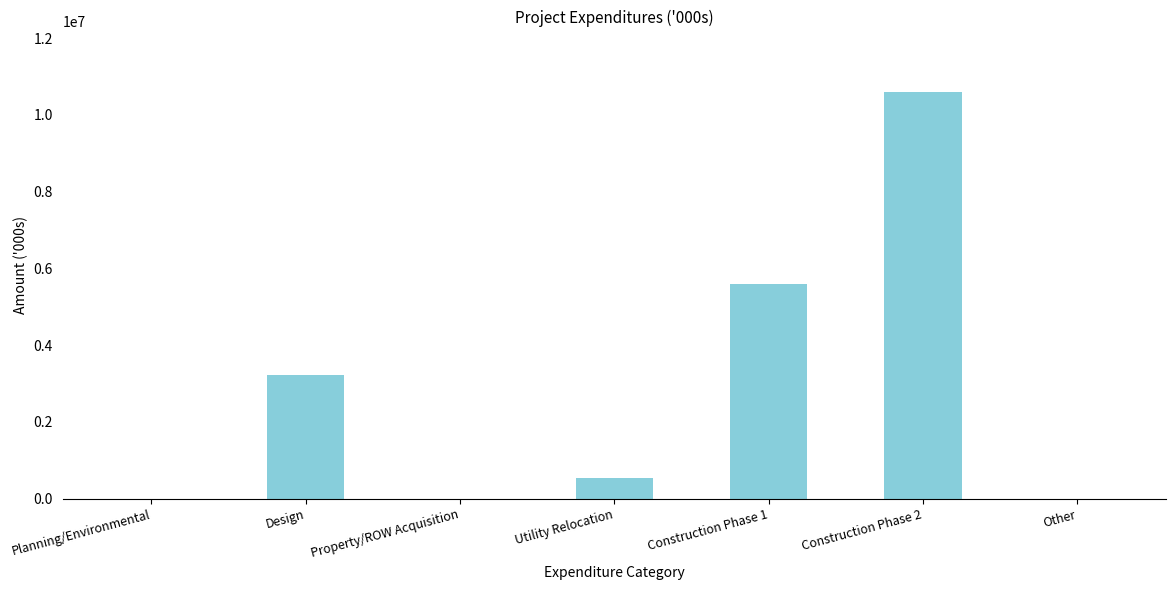

Are the bars grouped side by side (vs. stacked)?

No